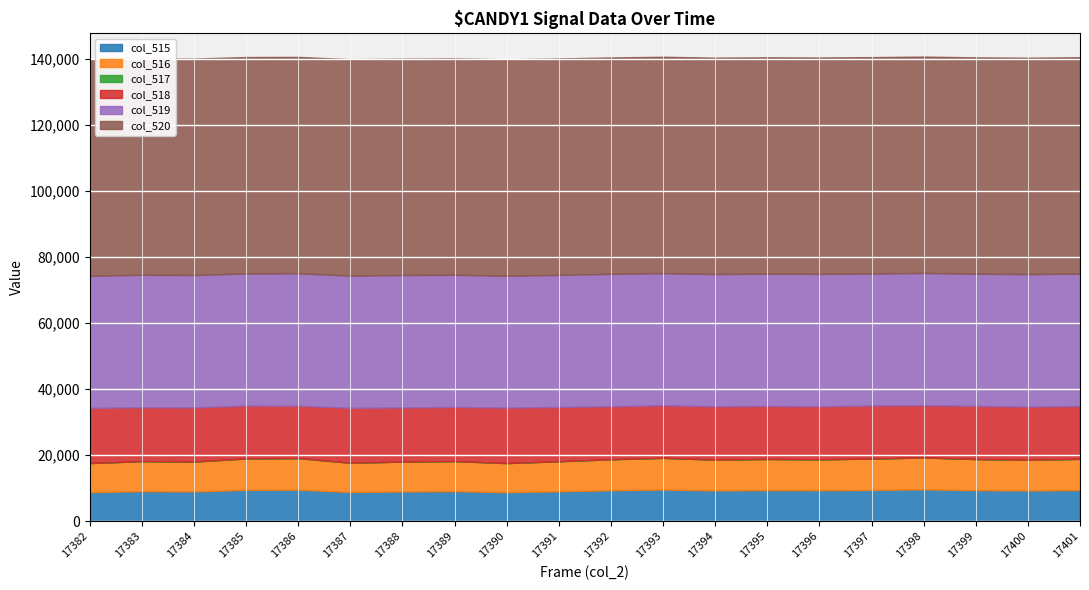

Reading right to left, transcribe all the data shown in this chart.

col_515: 17401=9451	17400=9315	17399=9418	17398=9659	17397=9489	17396=9379	17395=9430	17394=9331	17393=9603	17392=9389	17391=9085	17390=8809	17389=9113	17388=9031	17387=8864	17386=9563	17385=9515	17384=9040	17383=9106	17382=8810
col_516: 17401=9450	17400=9314	17399=9418	17398=9658	17397=9489	17396=9375	17395=9430	17394=9330	17393=9602	17392=9389	17391=9083	17390=8808	17389=9113	17388=9031	17387=8863	17386=9562	17385=9514	17384=9036	17383=9105	17382=8809
col_517: 17401=1	17400=1	17399=0	17398=1	17397=0	17396=4	17395=0	17394=1	17393=1	17392=0	17391=2	17390=1	17389=0	17388=0	17387=1	17386=1	17385=1	17384=4	17383=1	17382=1
col_518: 17401=16022	17400=16090	17399=16109	17398=15847	17397=16080	17396=16061	17395=16063	17394=16177	17393=15912	17392=16053	17391=16462	17390=16801	17389=16409	17388=16402	17387=16624	17386=15860	17385=15998	17384=16392	17383=16314	17382=16701
col_519: 17401=40062	17400=40130	17399=40008	17398=40029	17397=39966	17396=40095	17395=40042	17394=40027	17393=40020	17392=40093	17391=39988	17390=39925	17389=40013	17388=40102	17387=40047	17386=40112	17385=40022	17384=40103	17383=40115	17382=40024
col_520: 17401=65535	17400=65535	17399=65535	17398=65535	17397=65535	17396=65535	17395=65535	17394=65535	17393=65535	17392=65535	17391=65535	17390=65535	17389=65535	17388=65535	17387=65535	17386=65535	17385=65535	17384=65535	17383=65535	17382=65535